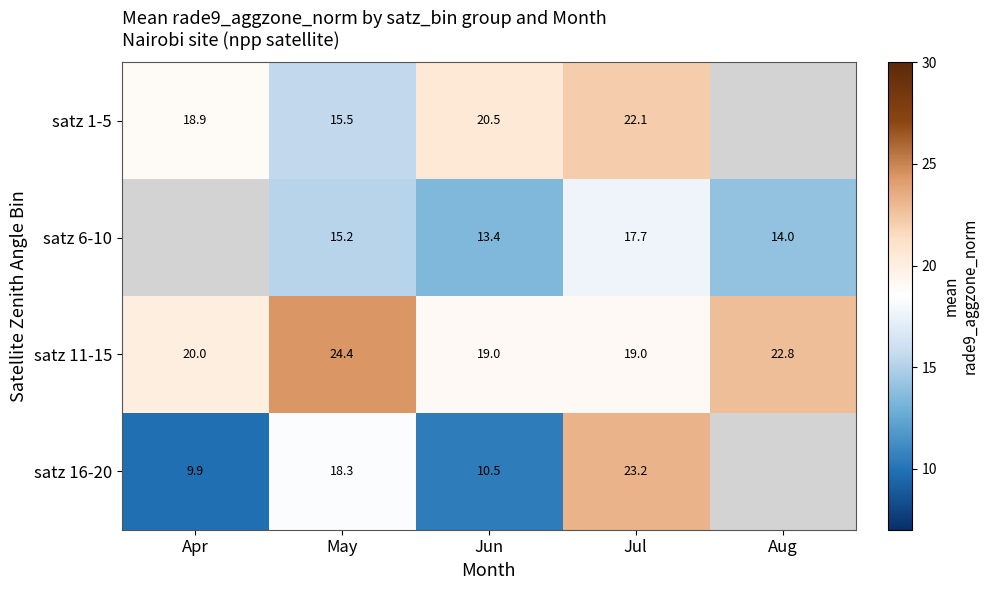

At which category does the chart reach its peak across all series?

May